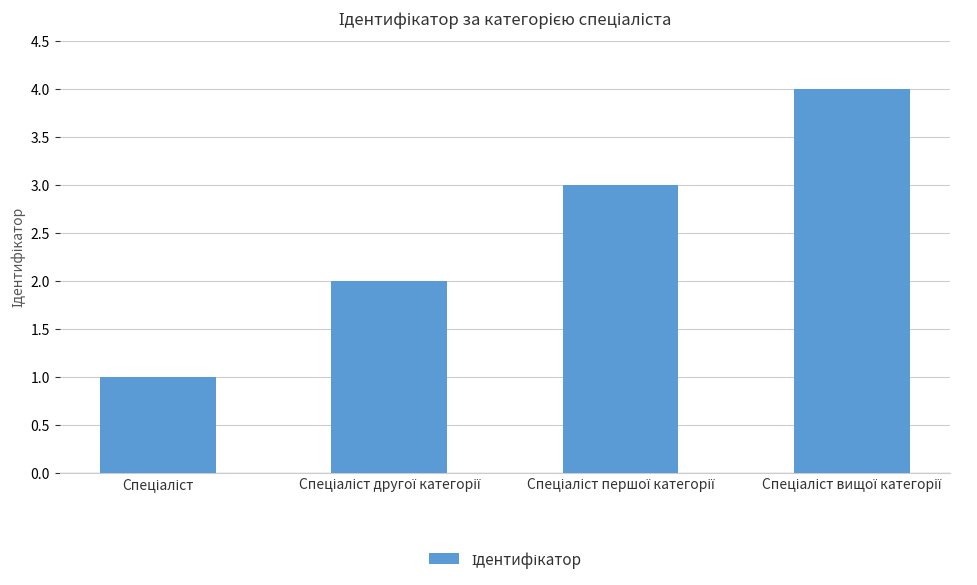

What is the difference between the maximum and minimum values?

3